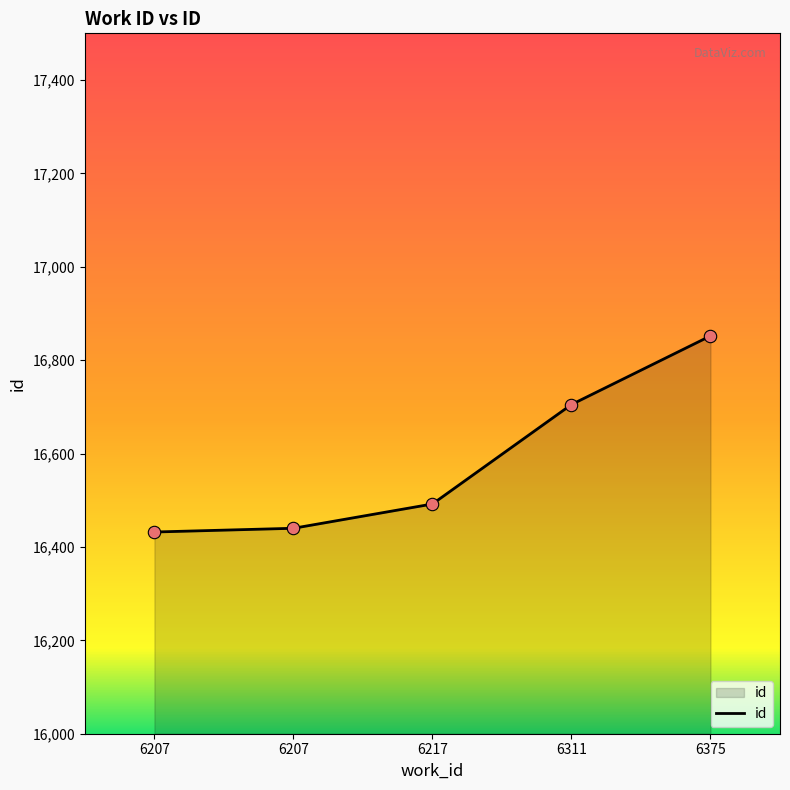

Approximately how many times larger is the value at 6207 compared to 6375?

1.0